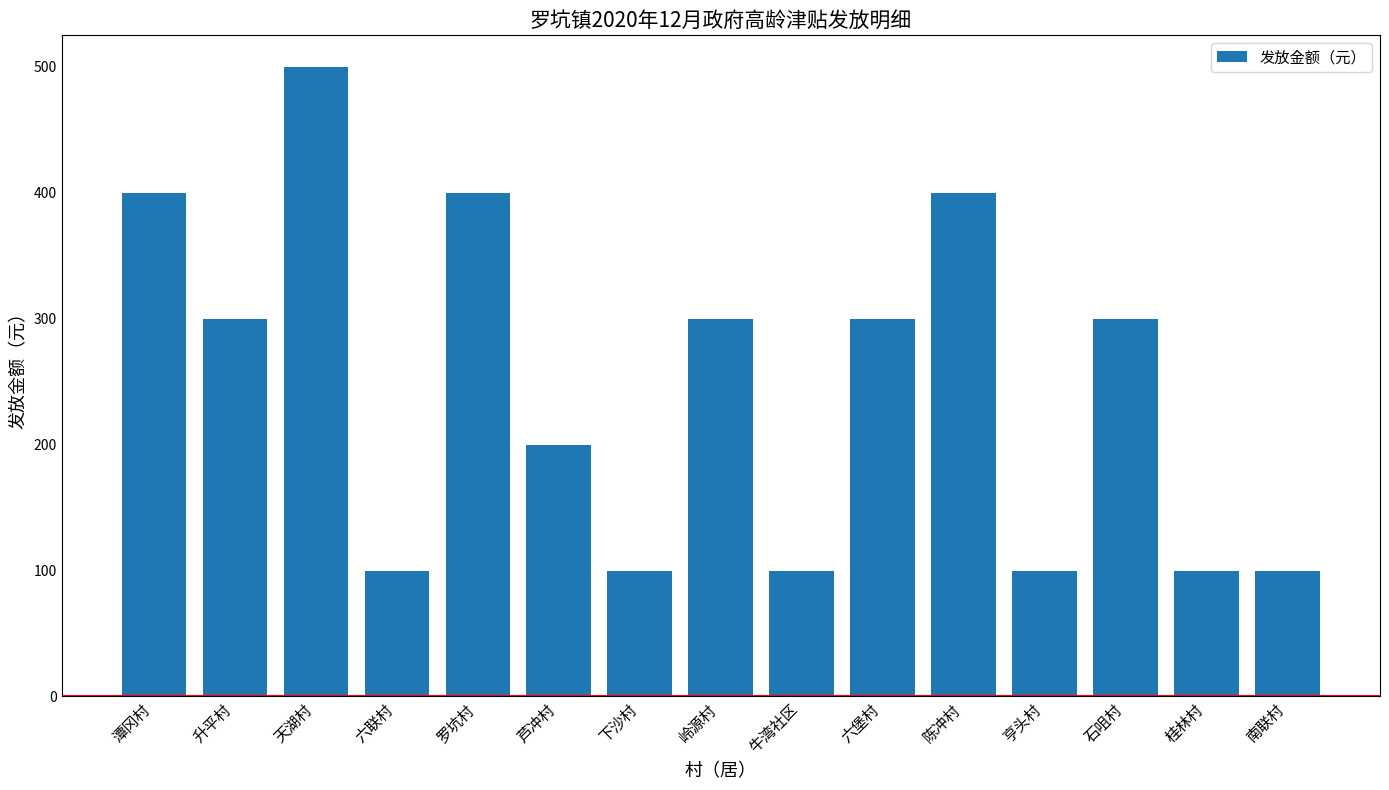

How many bars are there in total?

15